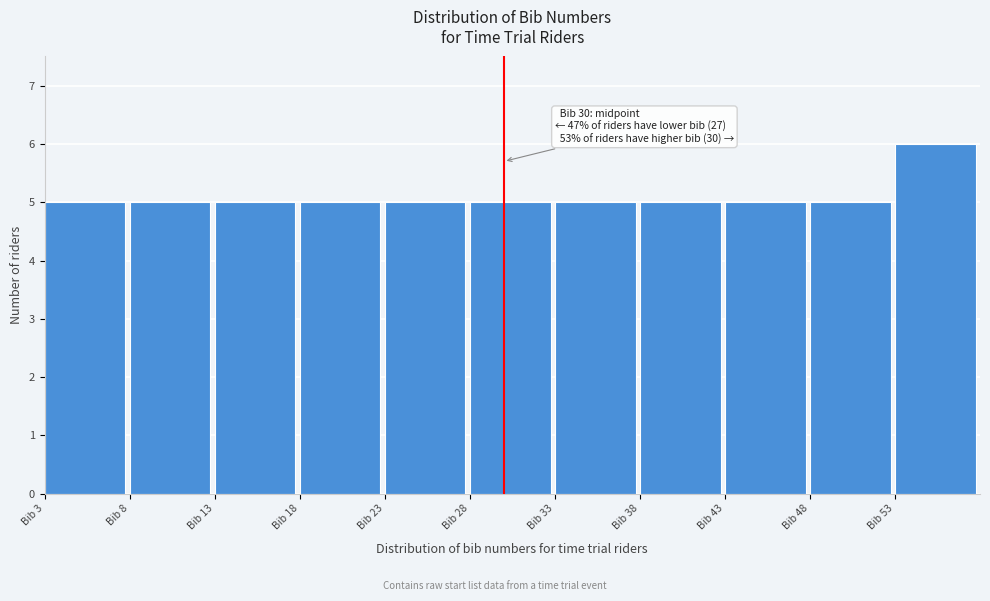

Over which range of the x-axis is the bar tallest?

53 to 58